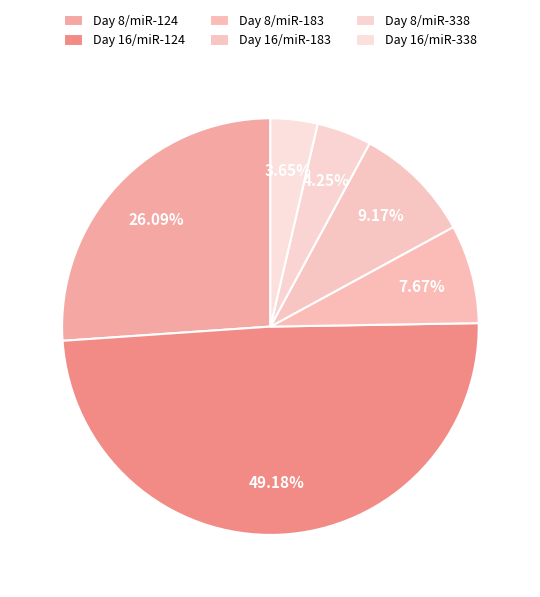

Which slice is the largest?

Day 16/miR-124